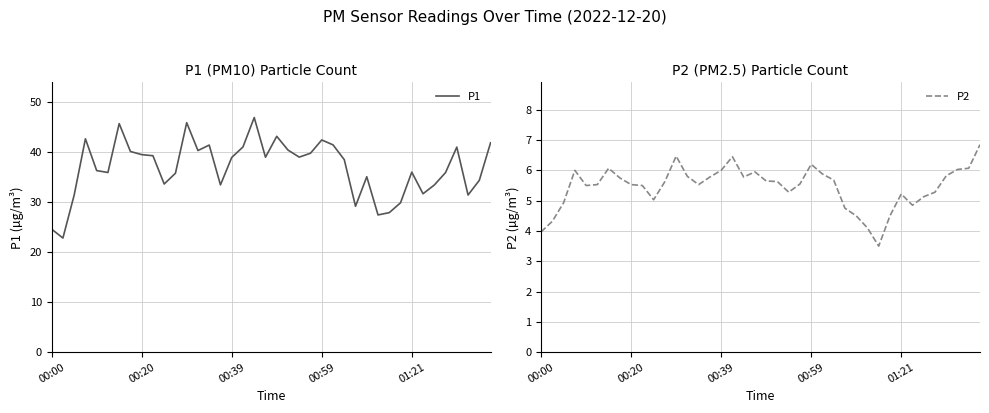

What is the label of the 26th point from the right?

14